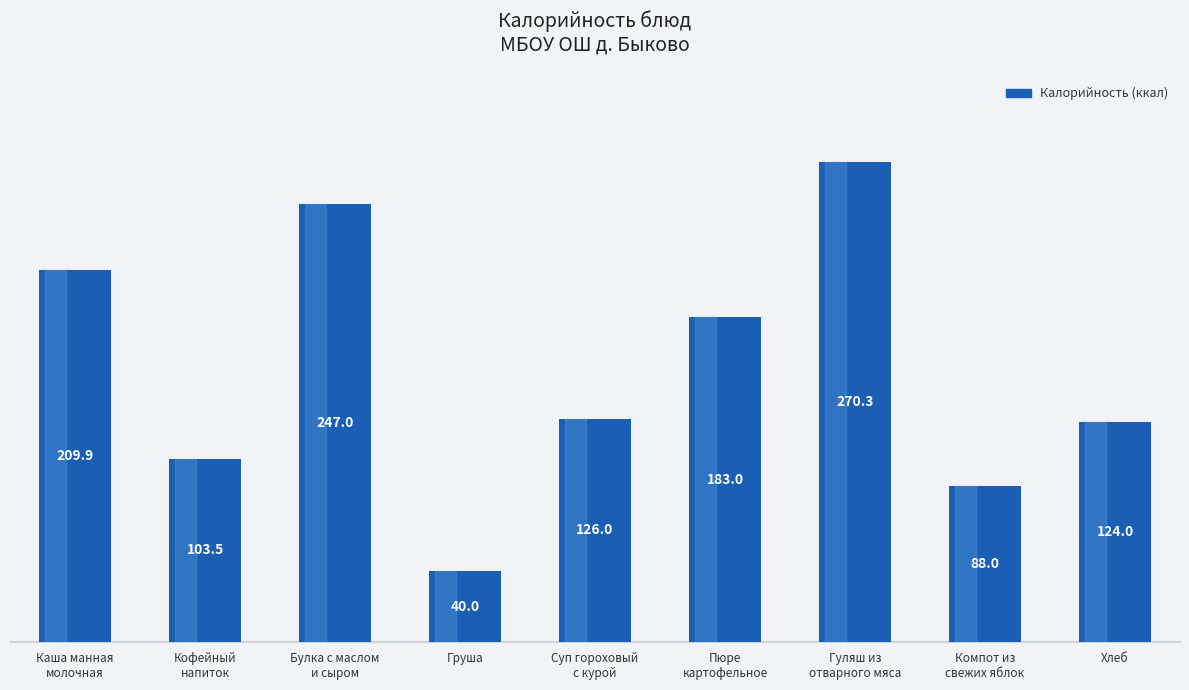

What is the label of the 6th bar from the left?

Пюре
картофельное